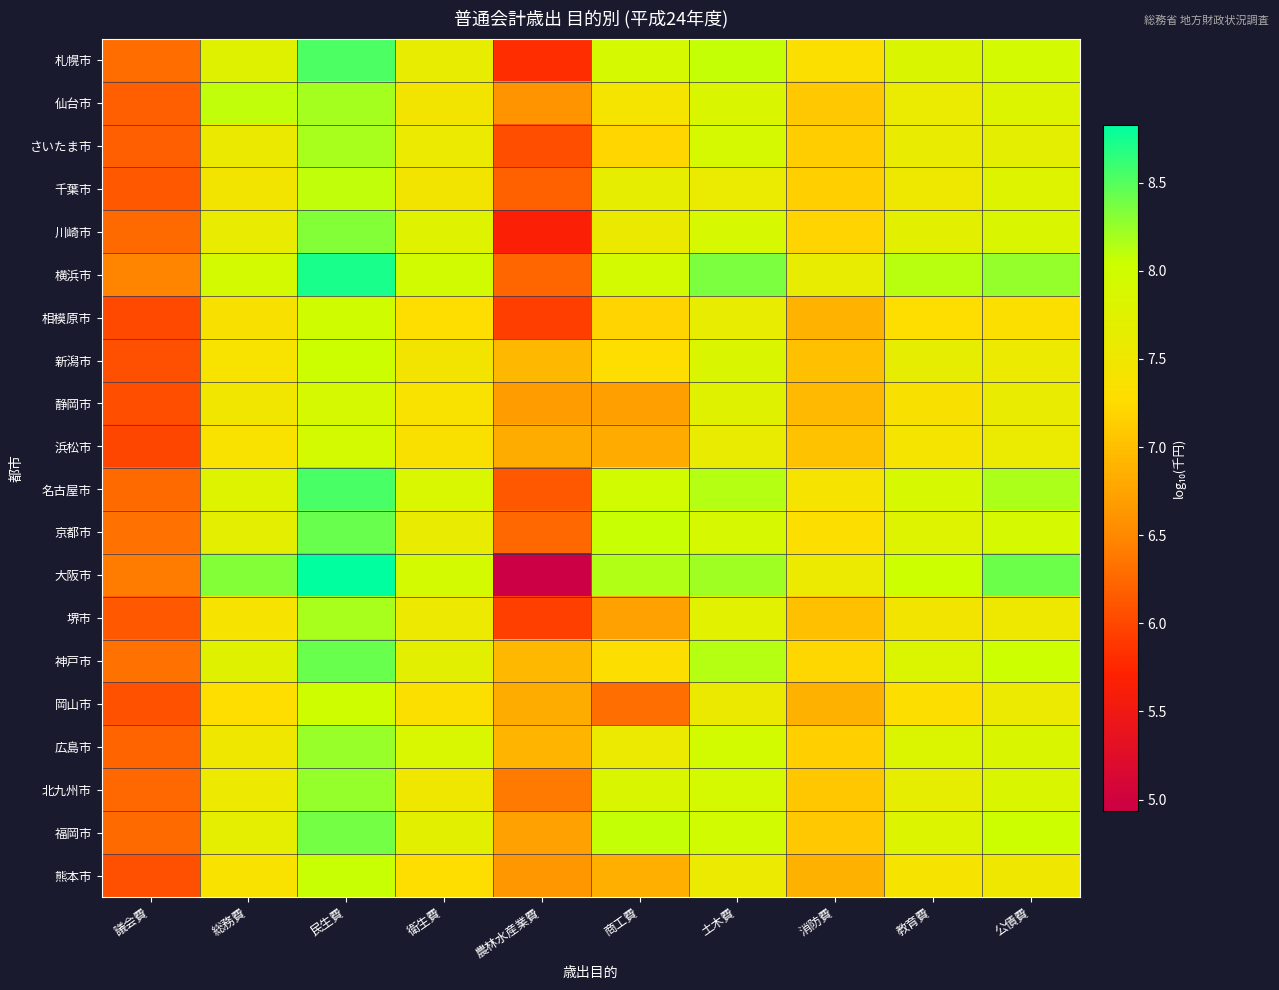

Reading right to left, extract all data points from this chart.

札幌市: 公債費=7.9	教育費=7.8	消防費=7.3	土木費=8.1	商工費=7.9	農林水産業費=5.8	衛生費=7.6	民生費=8.5	総務費=7.7	議会費=6.3
仙台市: 公債費=7.8	教育費=7.6	消防費=7.1	土木費=7.8	商工費=7.4	農林水産業費=6.6	衛生費=7.5	民生費=8.2	総務費=8.1	議会費=6.2
さいたま市: 公債費=7.7	教育費=7.6	消防費=7.1	土木費=7.9	商工費=7.2	農林水産業費=6.1	衛生費=7.6	民生費=8.2	総務費=7.6	議会費=6.2
千葉市: 公債費=7.8	教育費=7.5	消防費=7.1	土木費=7.6	商工費=7.6	農林水産業費=6.2	衛生費=7.5	民生費=8.1	総務費=7.5	議会費=6.1
川崎市: 公債費=7.9	教育費=7.7	消防費=7.2	土木費=7.9	商工費=7.6	農林水産業費=5.7	衛生費=7.8	民生費=8.3	総務費=7.6	議会費=6.3
横浜市: 公債費=8.3	教育費=8.1	消防費=7.6	土木費=8.3	商工費=7.9	農林水産業費=6.2	衛生費=8.0	民生費=8.7	総務費=7.9	議会費=6.5
相模原市: 公債費=7.3	教育費=7.3	消防費=6.9	土木費=7.6	商工費=7.2	農林水産業費=5.9	衛生費=7.3	民生費=8.0	総務費=7.4	議会費=6.0
新潟市: 公債費=7.6	教育費=7.6	消防費=7.0	土木費=7.8	商工費=7.3	農林水産業費=6.9	衛生費=7.5	民生費=8.0	総務費=7.4	議会費=6.1
静岡市: 公債費=7.6	教育費=7.4	消防費=7.0	土木費=7.7	商工費=6.7	農林水産業費=6.7	衛生費=7.4	民生費=7.9	総務費=7.5	議会費=6.0
浜松市: 公債費=7.6	教育費=7.4	消防費=7.0	土木費=7.6	商工費=6.8	農林水産業費=6.8	衛生費=7.3	民生費=7.9	総務費=7.4	議会費=6.0
名古屋市: 公債費=8.2	教育費=7.9	消防費=7.4	土木費=8.1	商工費=8.0	農林水産業費=6.1	衛生費=7.9	民生費=8.5	総務費=7.8	議会費=6.3
京都市: 公債費=7.9	教育費=7.8	消防費=7.3	土木費=7.9	商工費=8.1	農林水産業費=6.3	衛生費=7.6	民生費=8.4	総務費=7.7	議会費=6.3
大阪市: 公債費=8.4	教育費=8.0	消防費=7.6	土木費=8.2	商工費=8.1	農林水産業費=4.9	衛生費=7.9	民生費=8.8	総務費=8.3	議会費=6.4
堺市: 公債費=7.5	教育費=7.5	消防費=7.0	土木費=7.7	商工費=6.7	農林水産業費=5.9	衛生費=7.5	民生費=8.2	総務費=7.4	議会費=6.1
神戸市: 公債費=8.1	教育費=7.8	消防費=7.2	土木費=8.1	商工費=7.3	農林水産業費=6.9	衛生費=7.7	民生費=8.4	総務費=7.7	議会費=6.3
岡山市: 公債費=7.6	教育費=7.3	消防費=6.9	土木費=7.6	商工費=6.3	農林水産業費=6.8	衛生費=7.3	民生費=8.0	総務費=7.3	議会費=6.1
広島市: 公債費=7.9	教育費=7.8	消防費=7.1	土木費=8.0	商工費=7.6	農林水産業費=6.9	衛生費=7.9	民生費=8.2	総務費=7.5	議会費=6.2
北九州市: 公債費=7.8	教育費=7.6	消防費=7.1	土木費=7.9	商工費=7.8	農林水産業費=6.4	衛生費=7.5	民生費=8.3	総務費=7.5	議会費=6.2
福岡市: 公債費=8.0	教育費=7.8	消防費=7.1	土木費=8.0	商工費=8.1	農林水産業費=6.7	衛生費=7.7	民生費=8.4	総務費=7.7	議会費=6.3
熊本市: 公債費=7.5	教育費=7.4	消防費=6.9	土木費=7.6	商工費=6.9	農林水産業費=6.6	衛生費=7.3	民生費=8.1	総務費=7.4	議会費=6.1